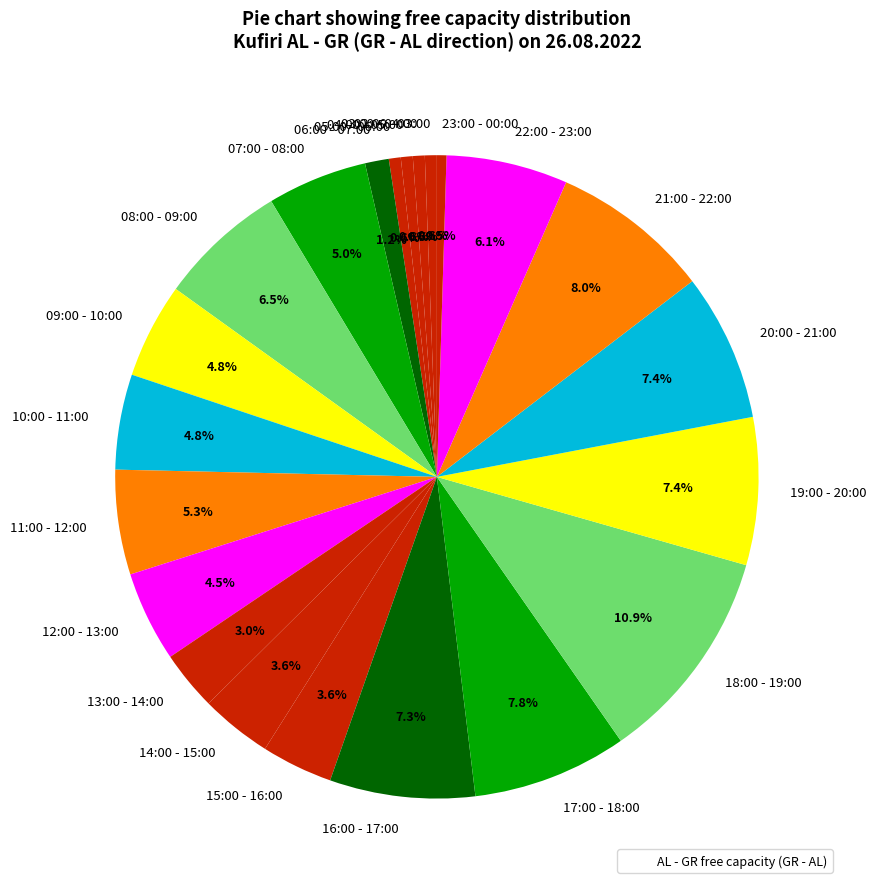

How many segments does this pie chart have?

22